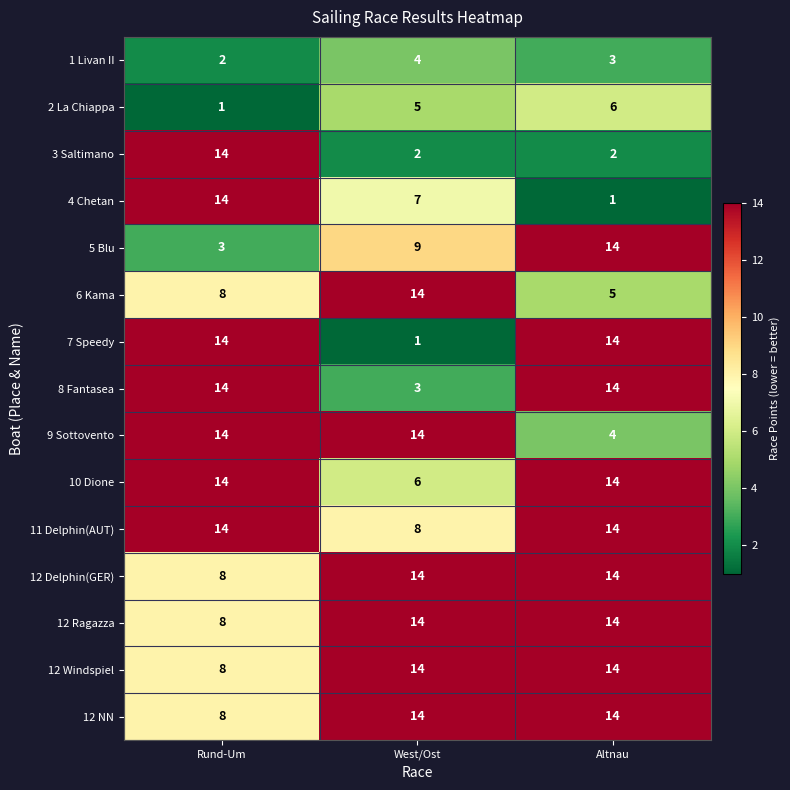

What is the highest value of the 1 Livan II series?

4